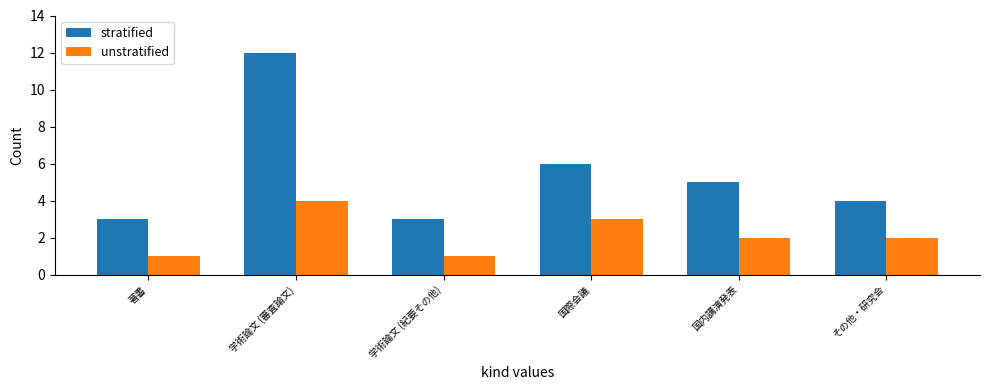

What is the difference between the unstratified values at 学術論文 (紀要その他) and その他・研究会?

1